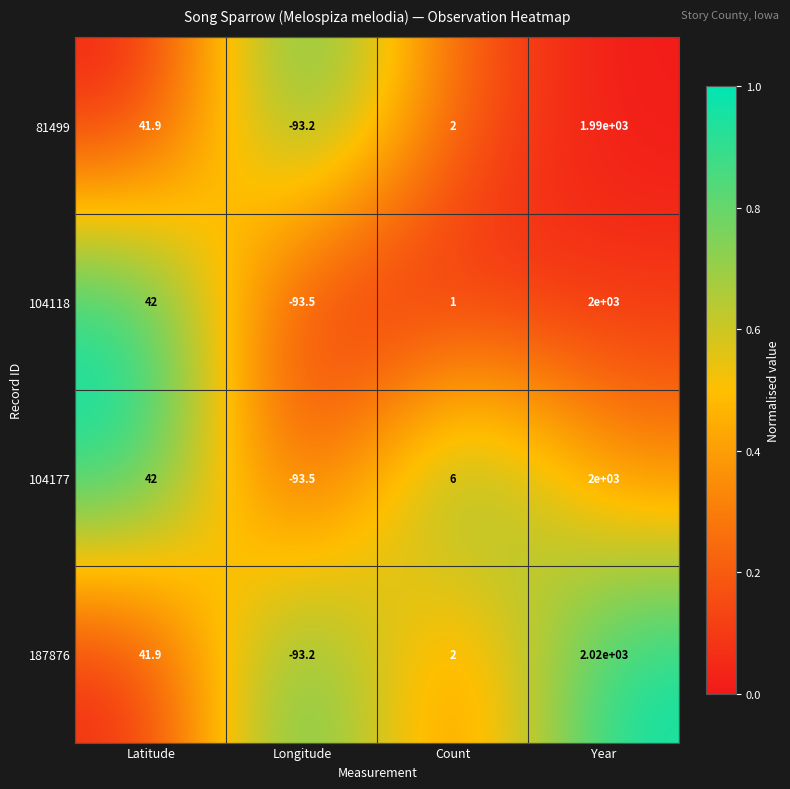

Reading right to left, extract all data points from this chart.

81499: 1990.0	2.0	-93.2	41.9
104118: 2000.0	1.0	-93.5	42.0
104177: 2000.0	6.0	-93.5	42.0
187876: 2020.0	2.0	-93.2	41.9